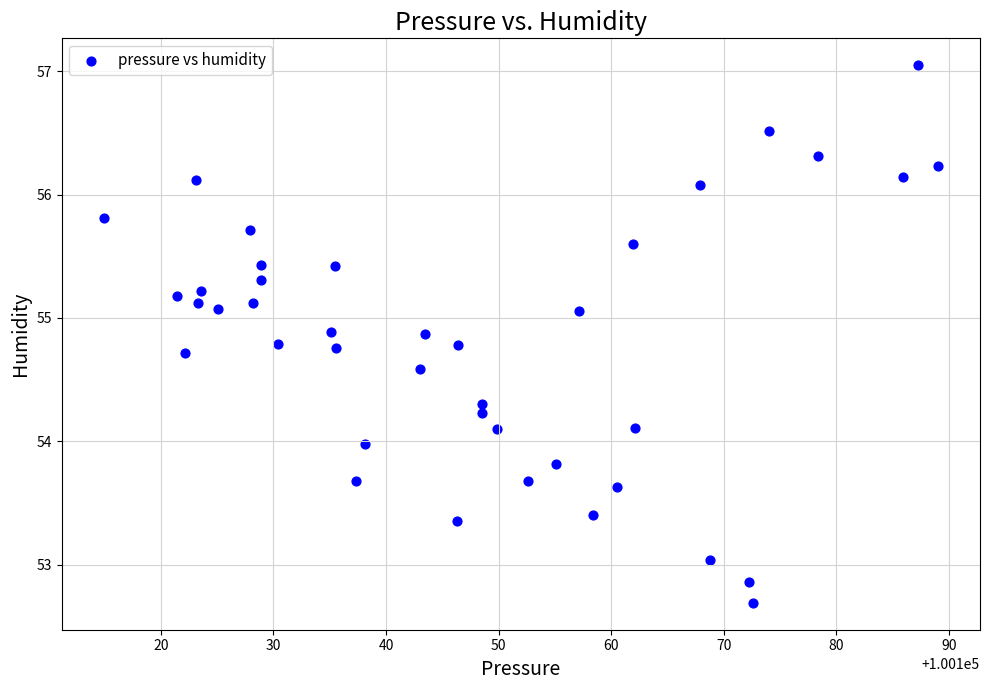

What is the range of X values (max minus min)?

74.1